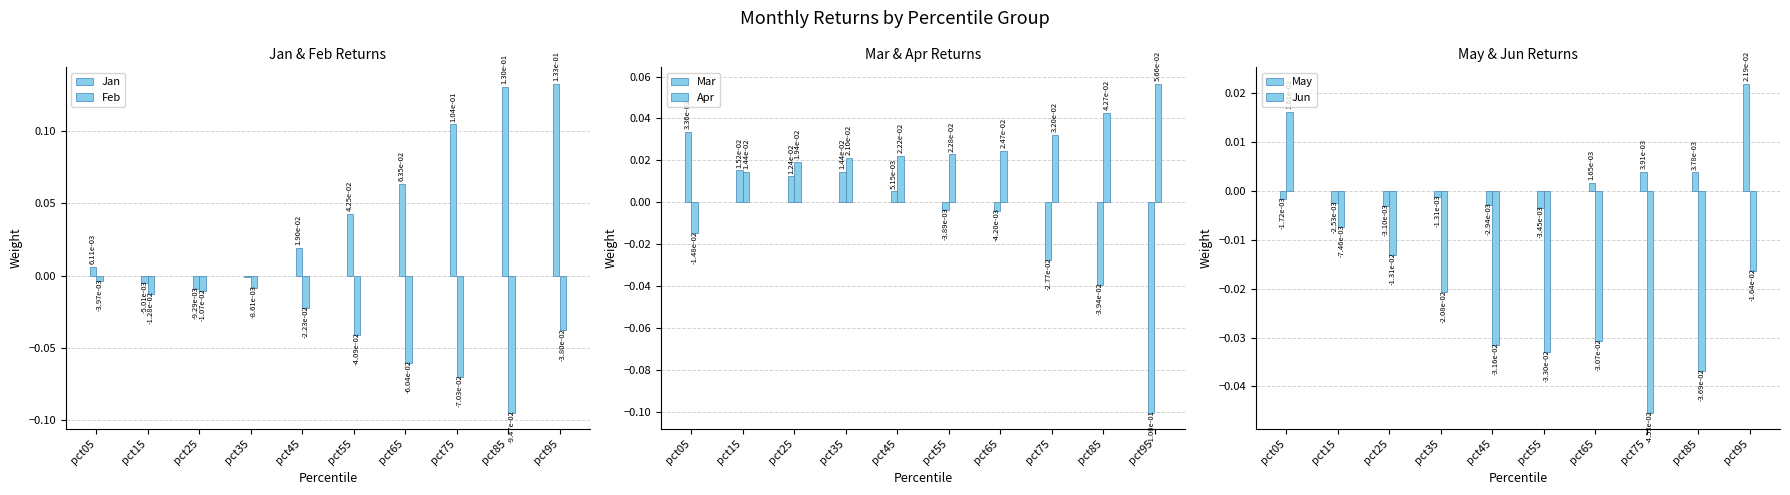

How many values in the Jun series exceed 0?

1